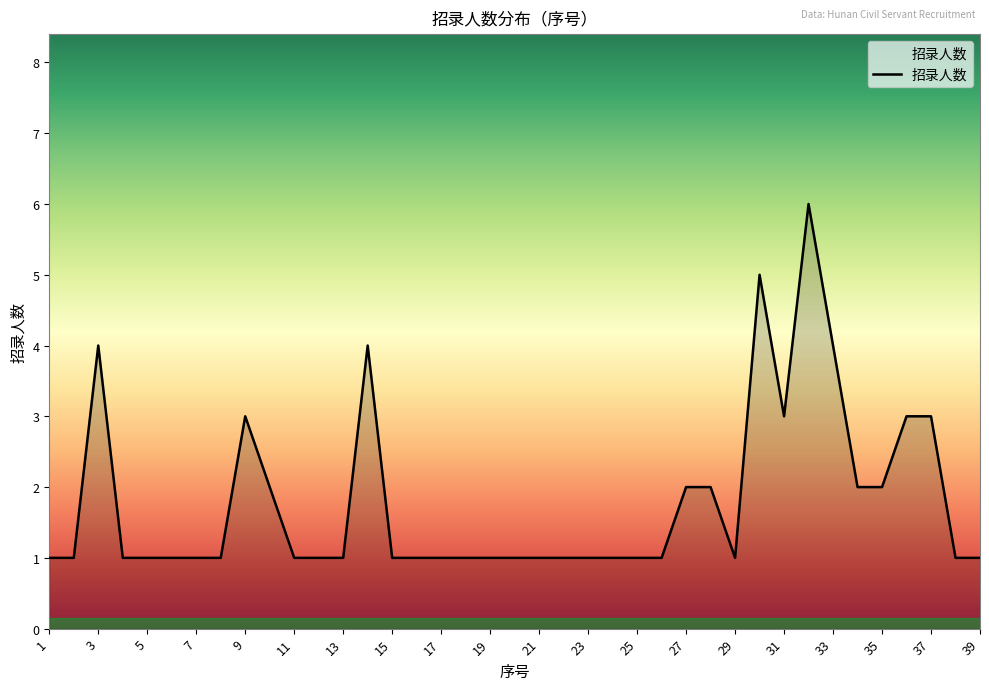

What is the maximum value shown in the chart?

6